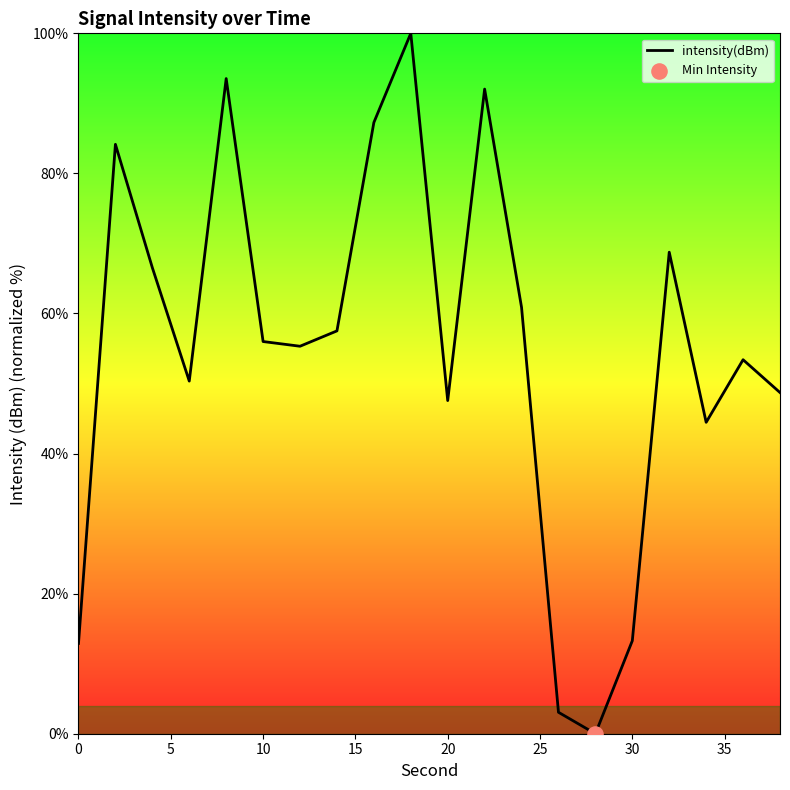

What is the maximum value shown in the chart?

100.0